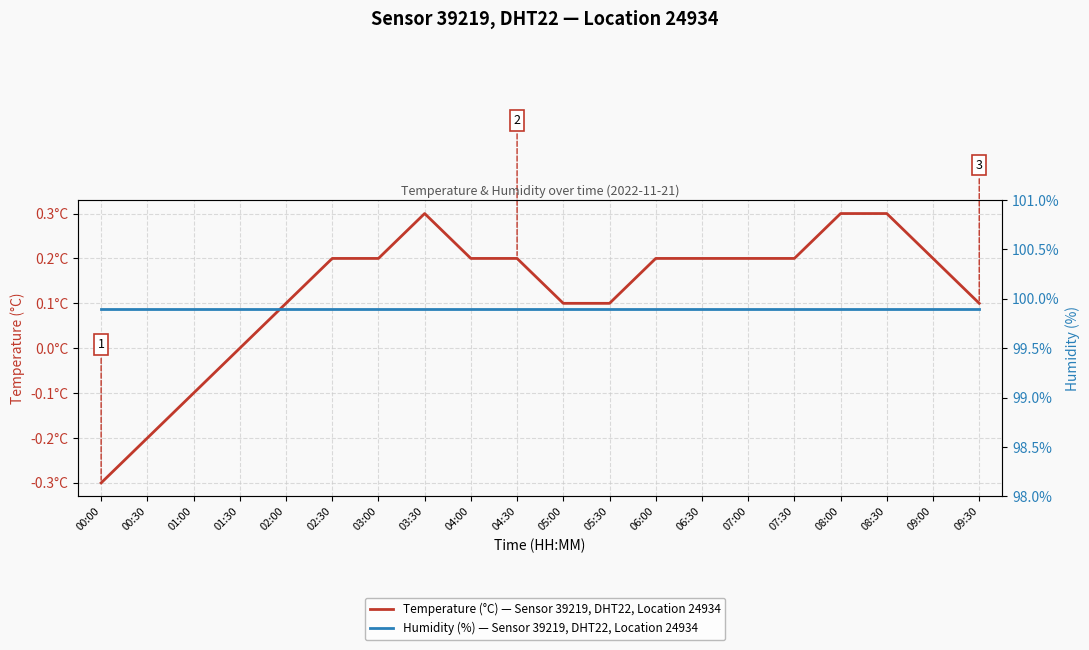

Which series has the largest total across all categories?

Humidity (%) — Sensor 39219, DHT22, Location 24934